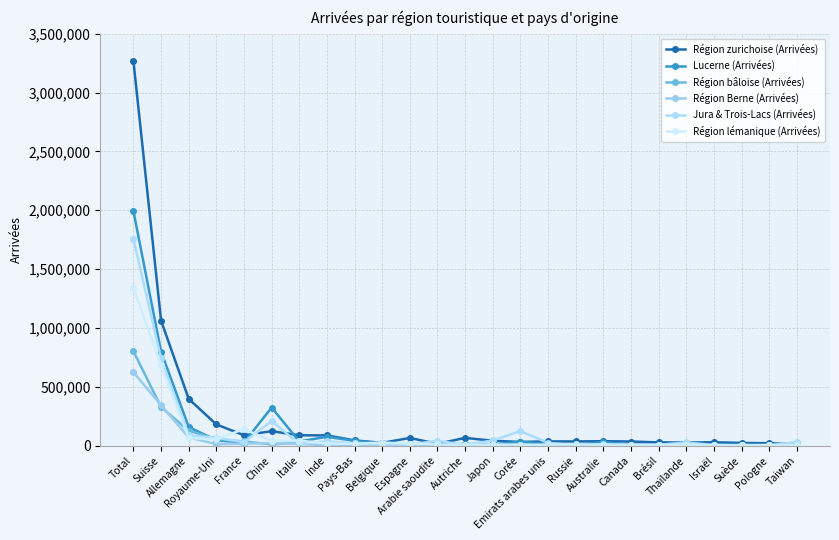

Which has a higher value, Pays-Bas or Corée?

Pays-Bas